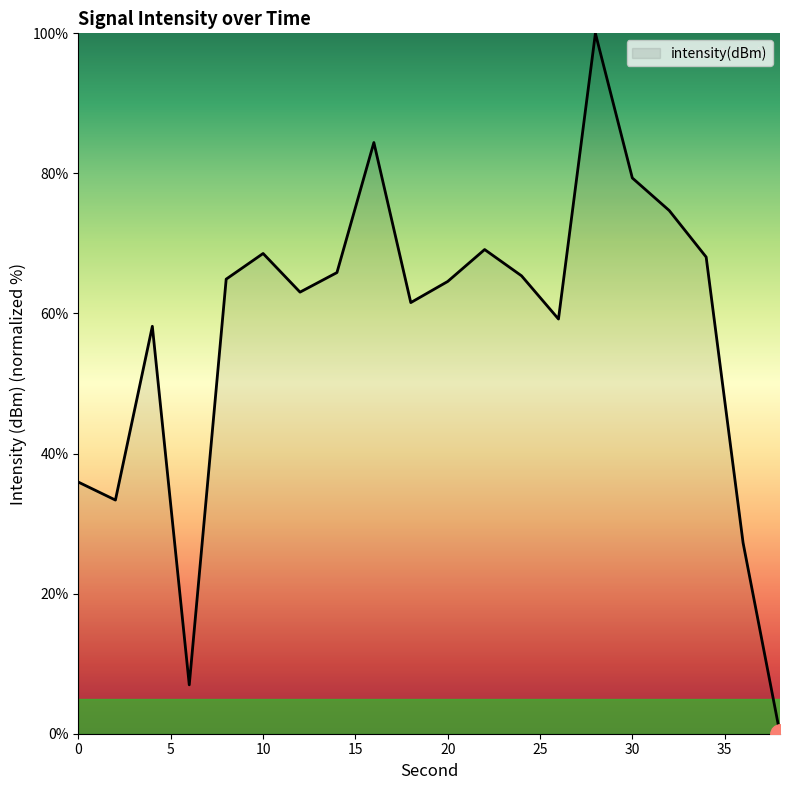

What is the difference between the maximum and minimum values?

100.0